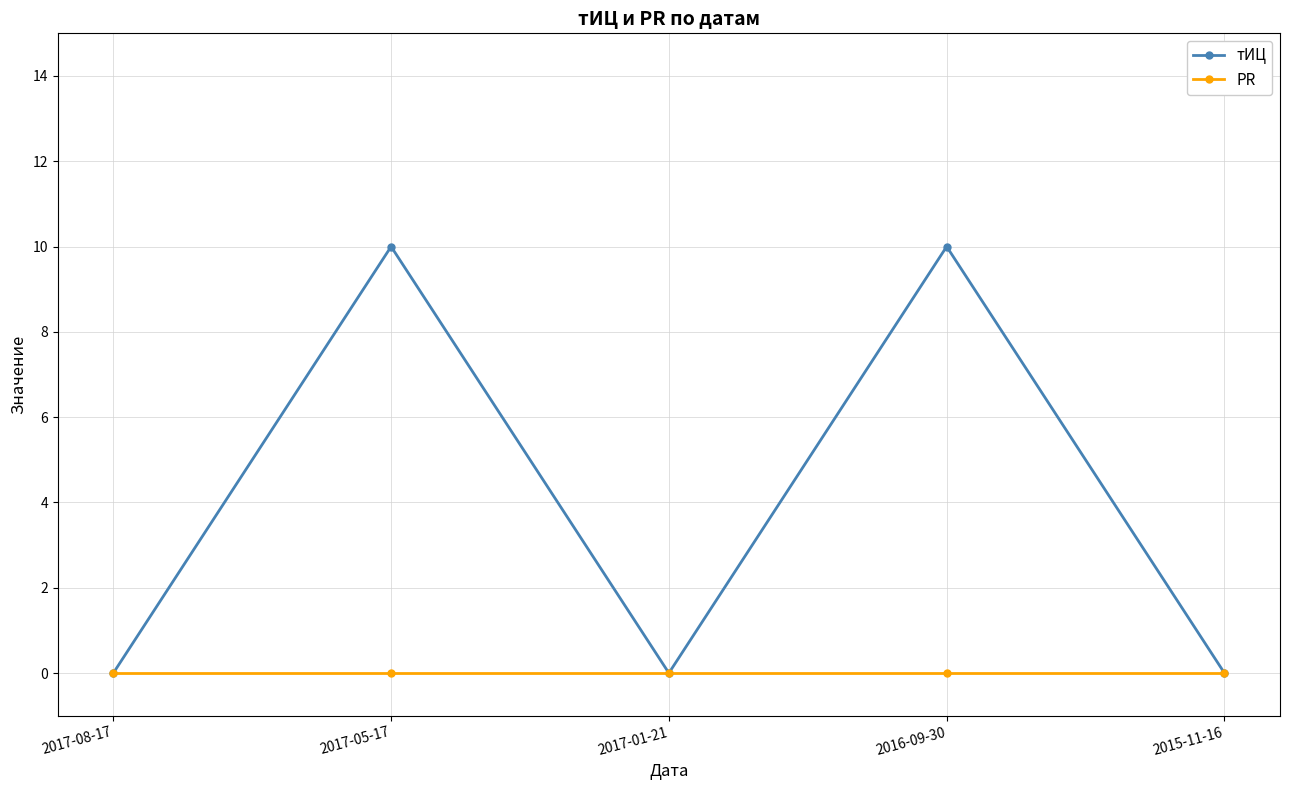

Which series has the largest range (max minus min)?

тИЦ